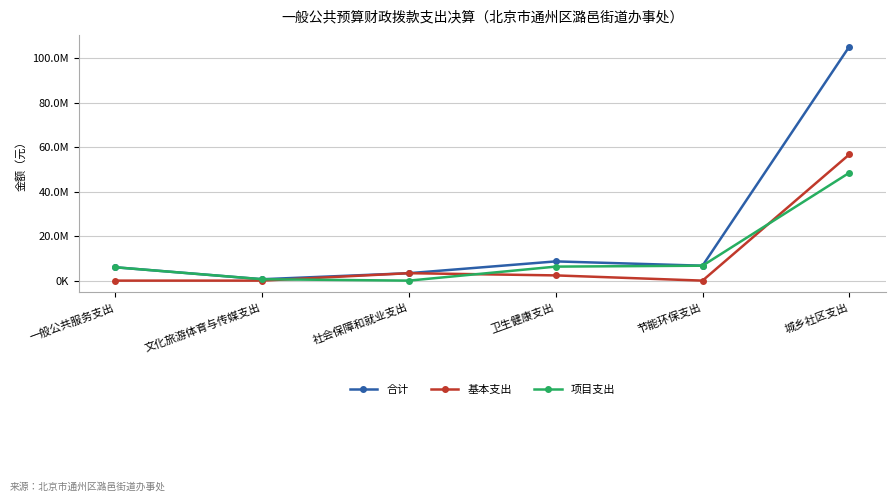

What are all the series names shown in the legend?

合计, 基本支出, 项目支出